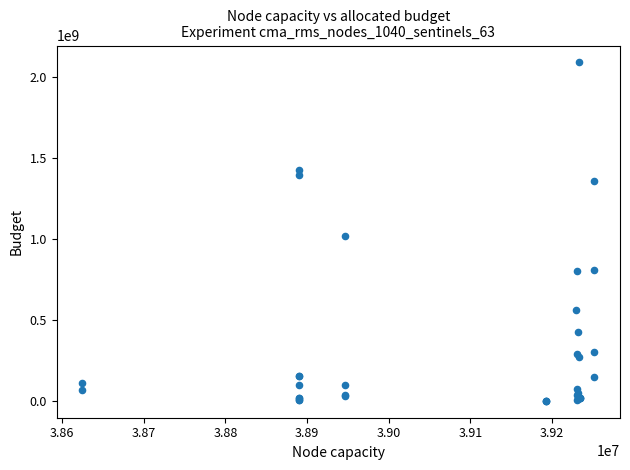

What Y value in the scatter plot is closest to 1045173875?

1020000000